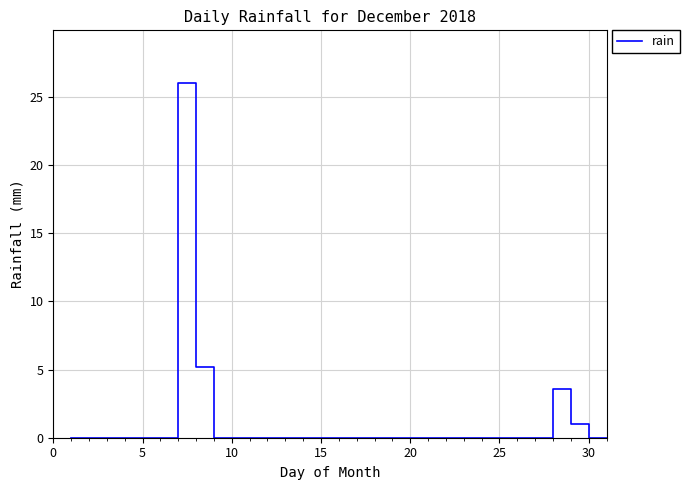

What is the maximum value shown in the chart?

26.0